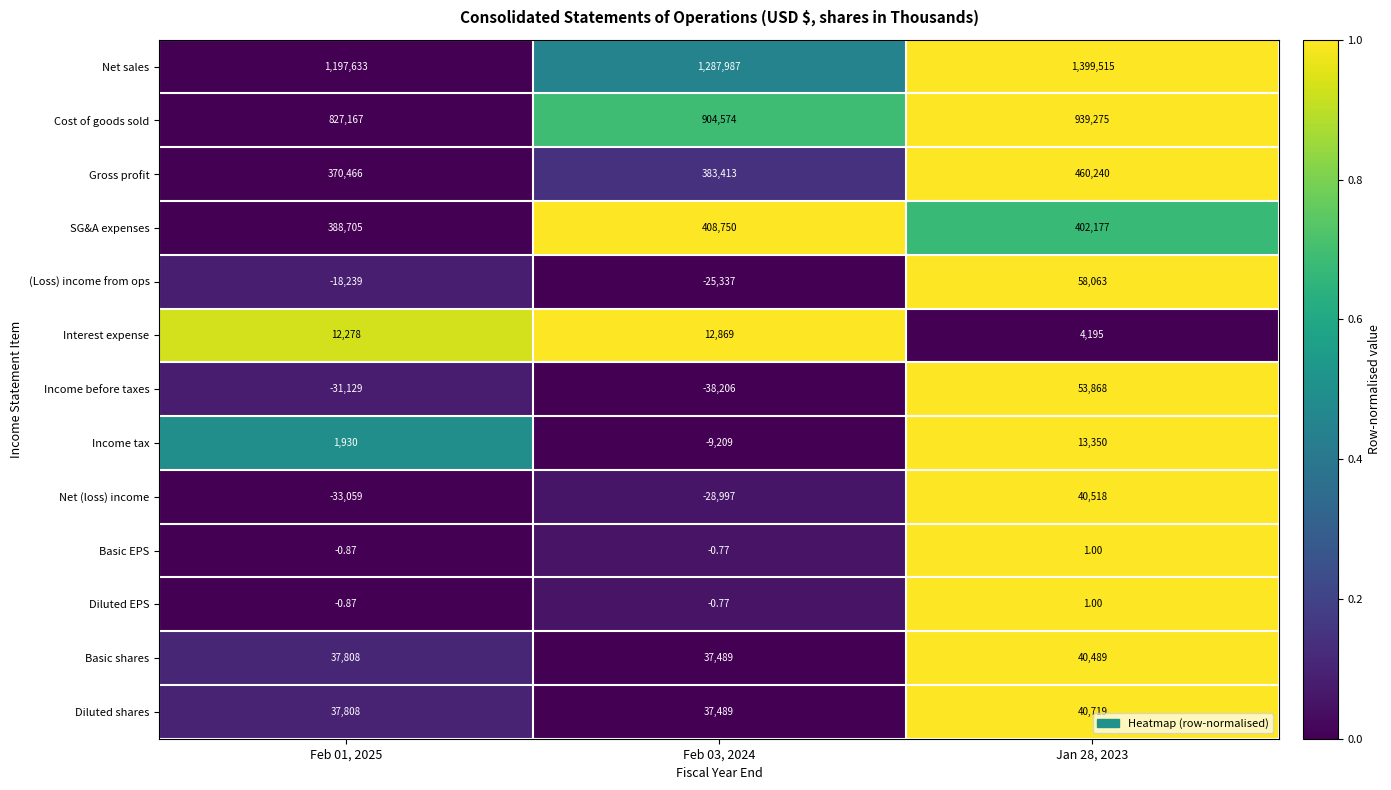

Is the value of Gross profit at Feb 03, 2024 greater than the value of Income tax at Feb 01, 2025?

Yes